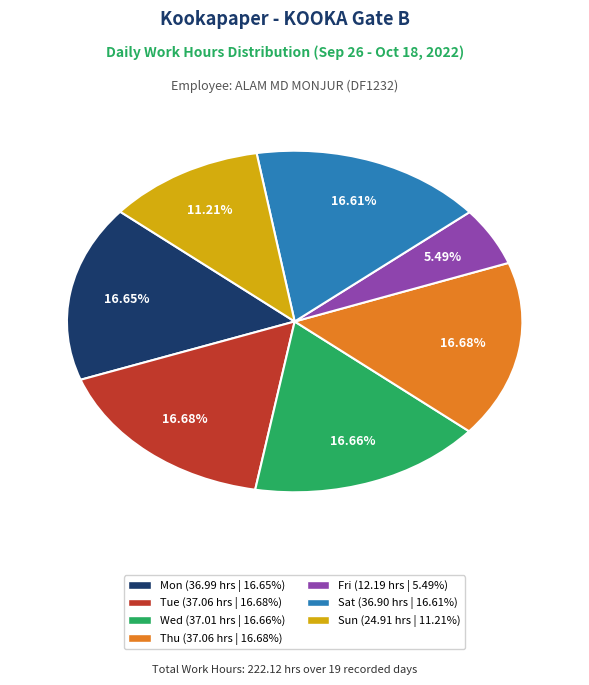

Is there any slice that represents more than half of the pie?

No